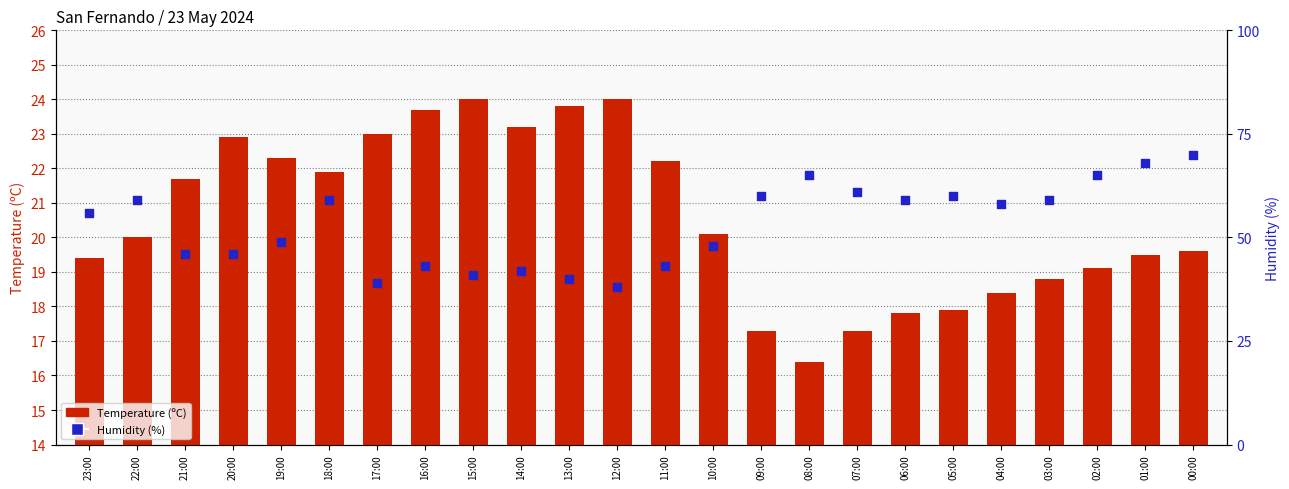

Which series has the widest spread of Y values?

Humidity (%)